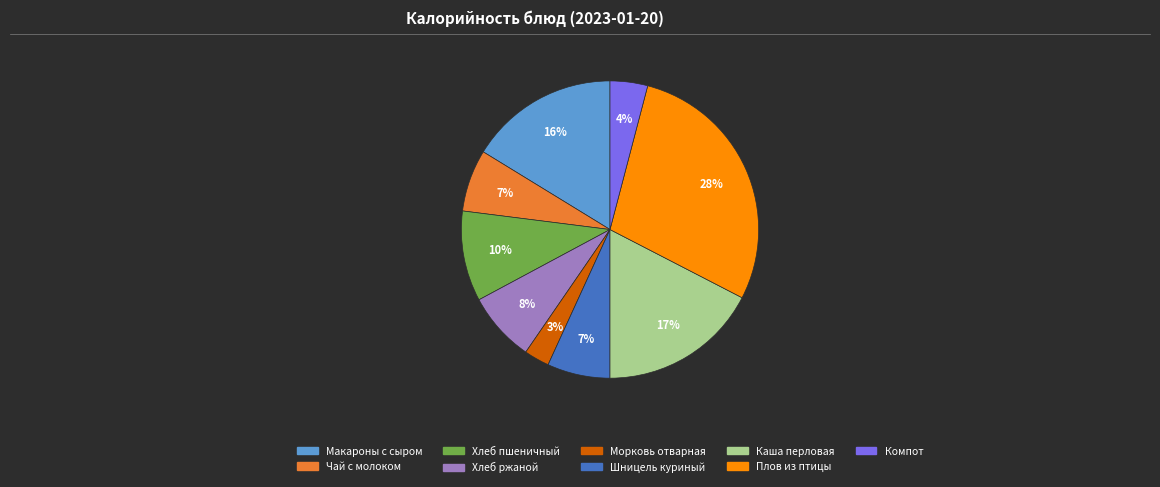

Does any single category account for the majority?

No